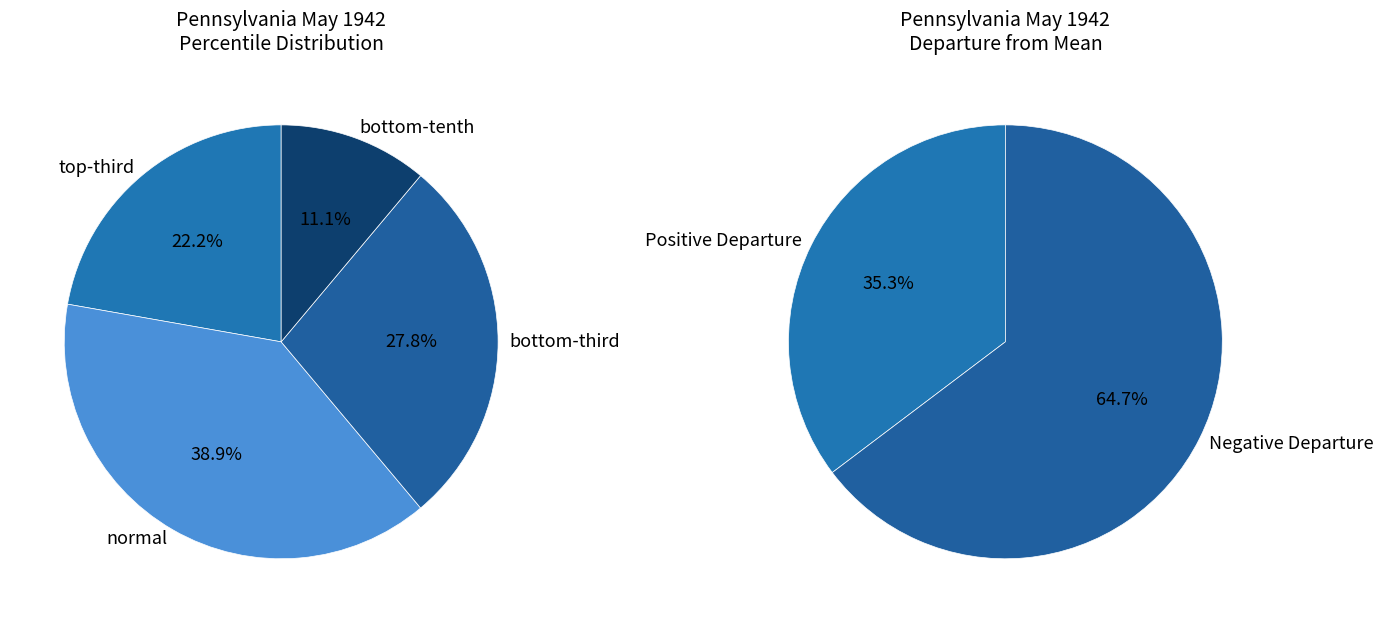

Which category has the biggest portion of the pie?

normal